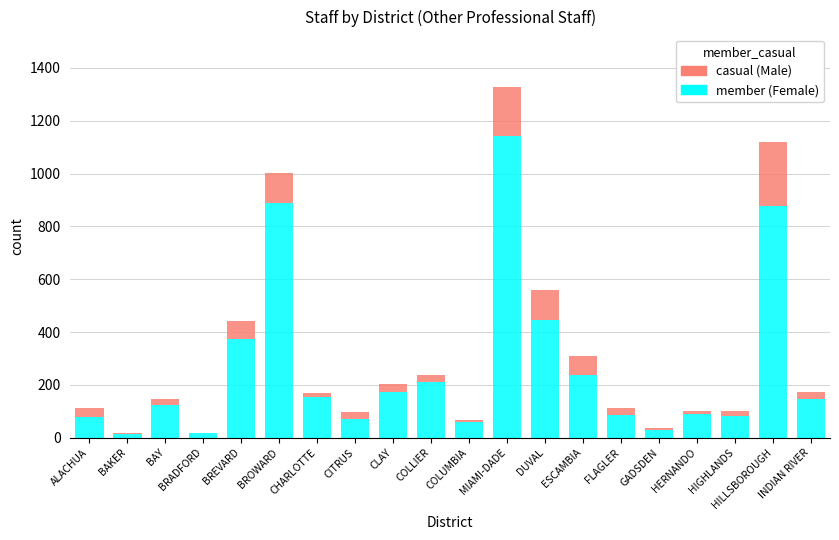

At which category is the sum across all series the highest?

MIAMI-DADE